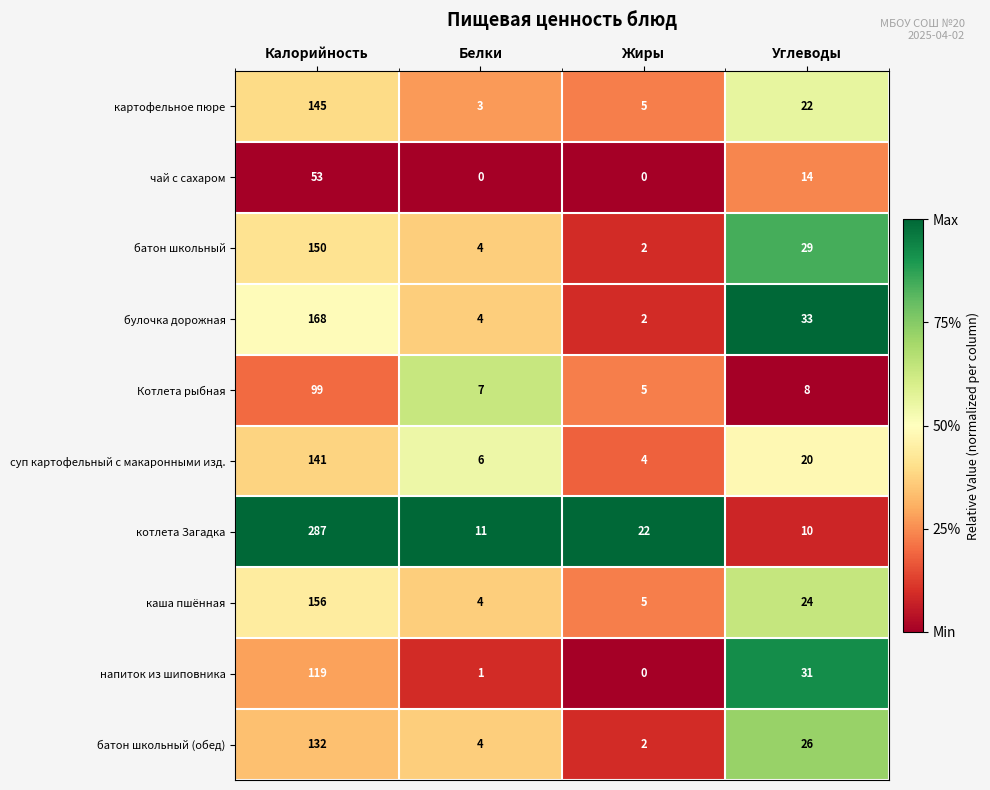

Which category has the highest value across all series?

Калорийность